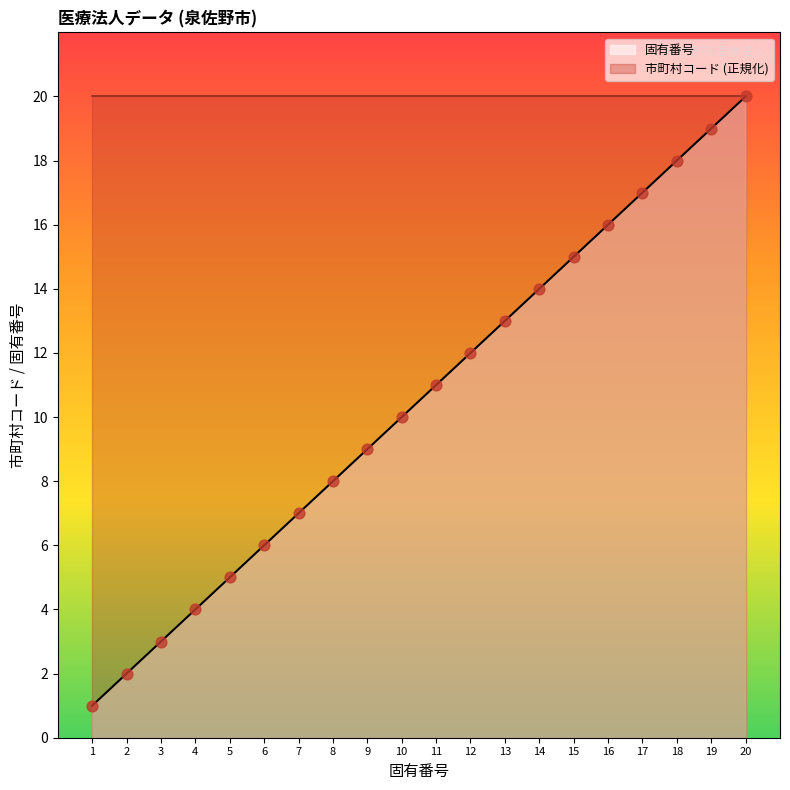

What is the ratio of the value at 1 to the value at 8?

0.1